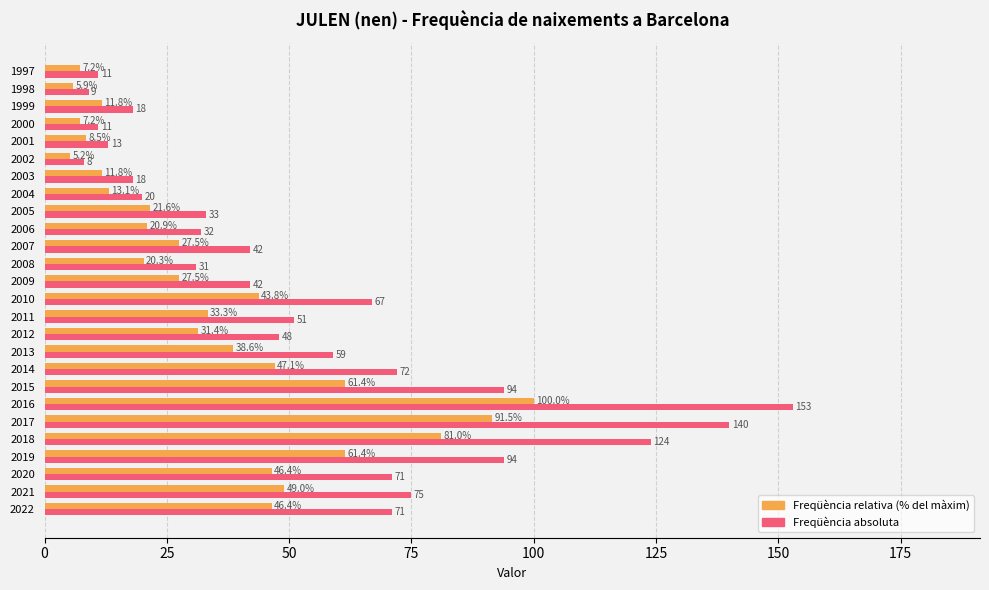

At which category is the sum across all series the highest?

2016